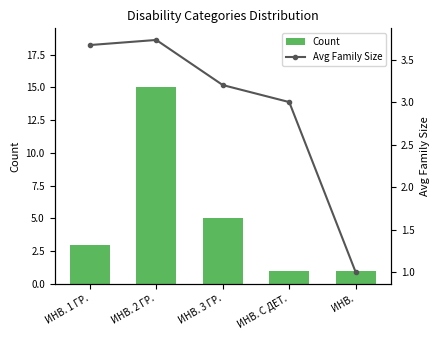

Is the value of Avg Family Size at ИНВ. 1 ГР. greater than the value of Count at ИНВ. 3 ГР.?

No